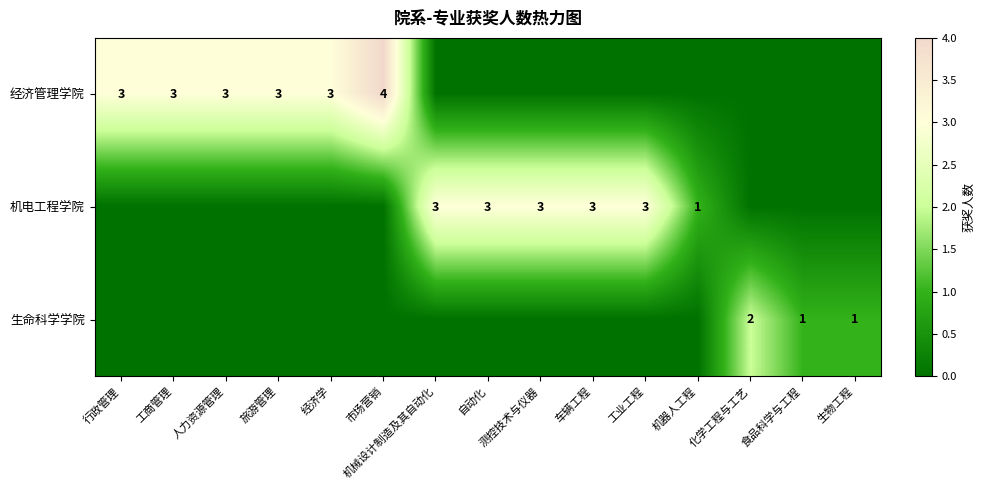

True or false: 经济管理学院 has a value of 3 at 人力资源管理.

True